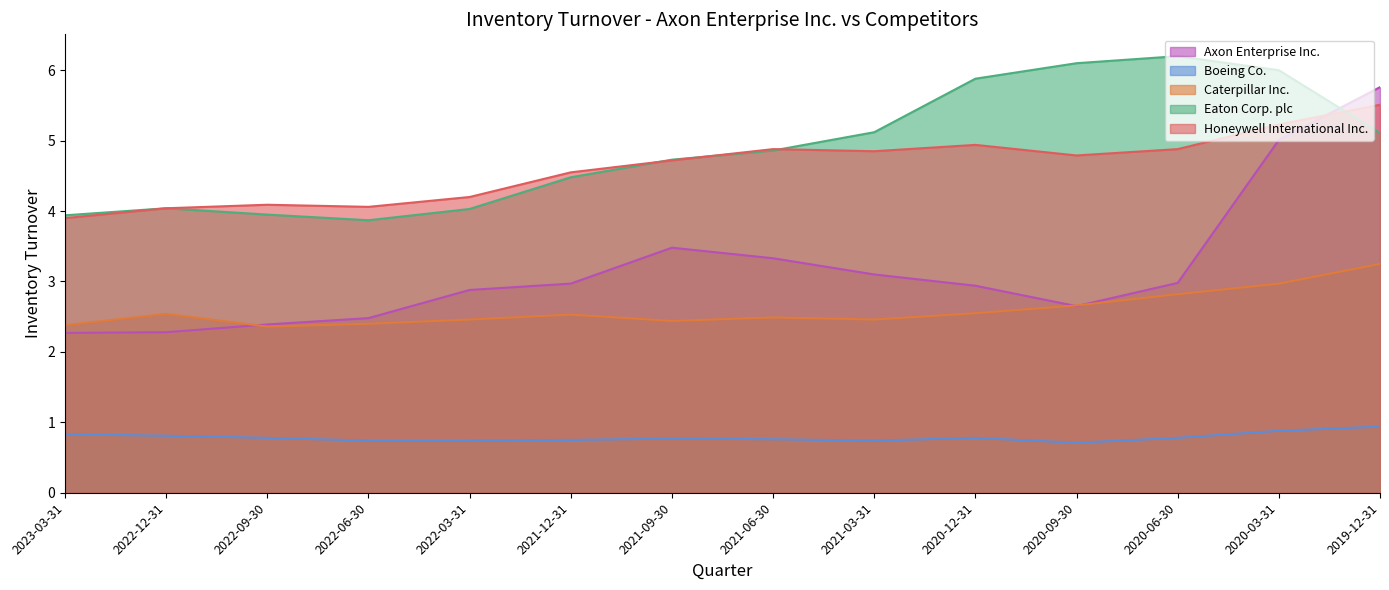

What is the approximate value of Boeing Co. at 2020-12-31?

0.8